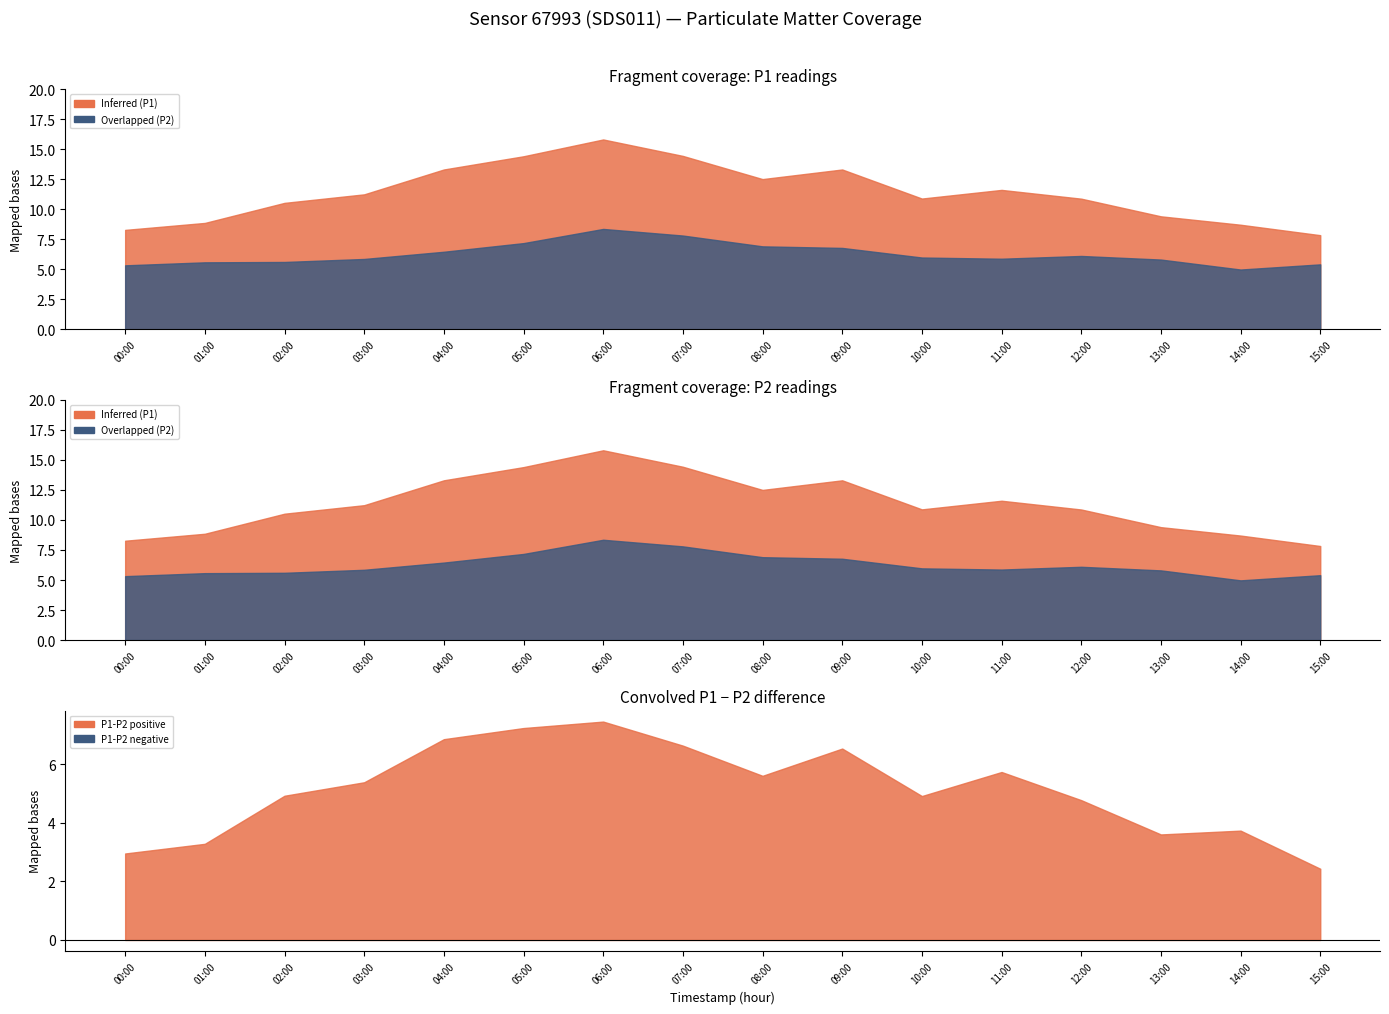

What position from the right is 05:00?

11